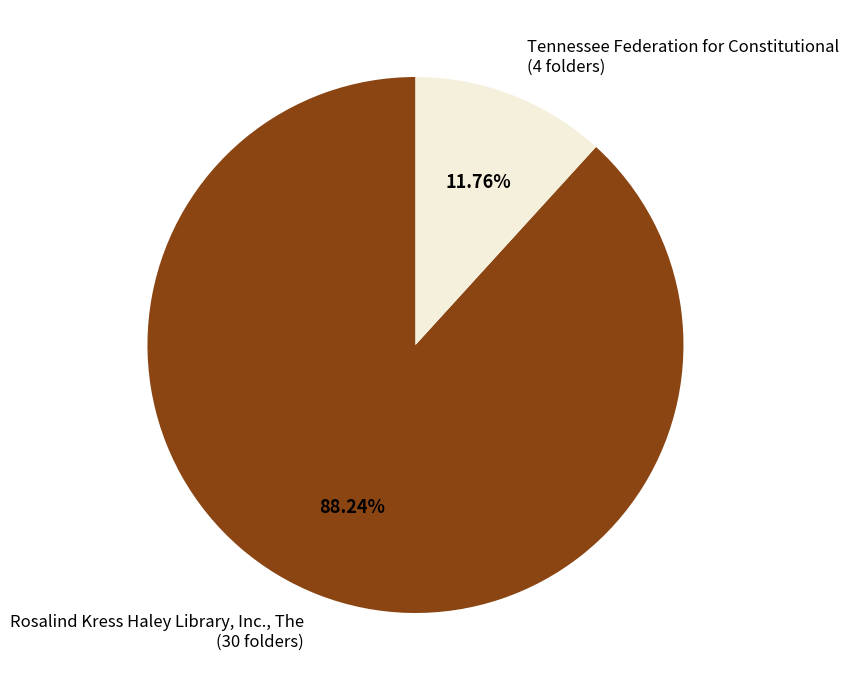

Rank the categories by value from highest to lowest.

Rosalind Kress Haley Library, Inc., The, Tennessee Federation for Constitutional